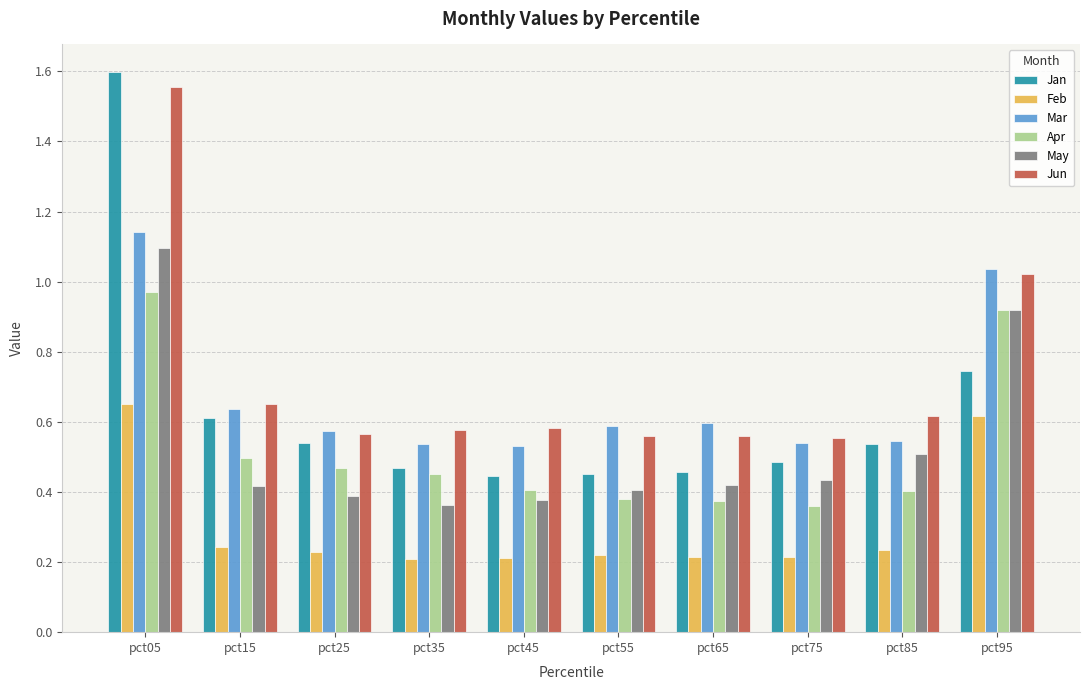

The value of Jun at pct15 is 1.2. True or false?

False